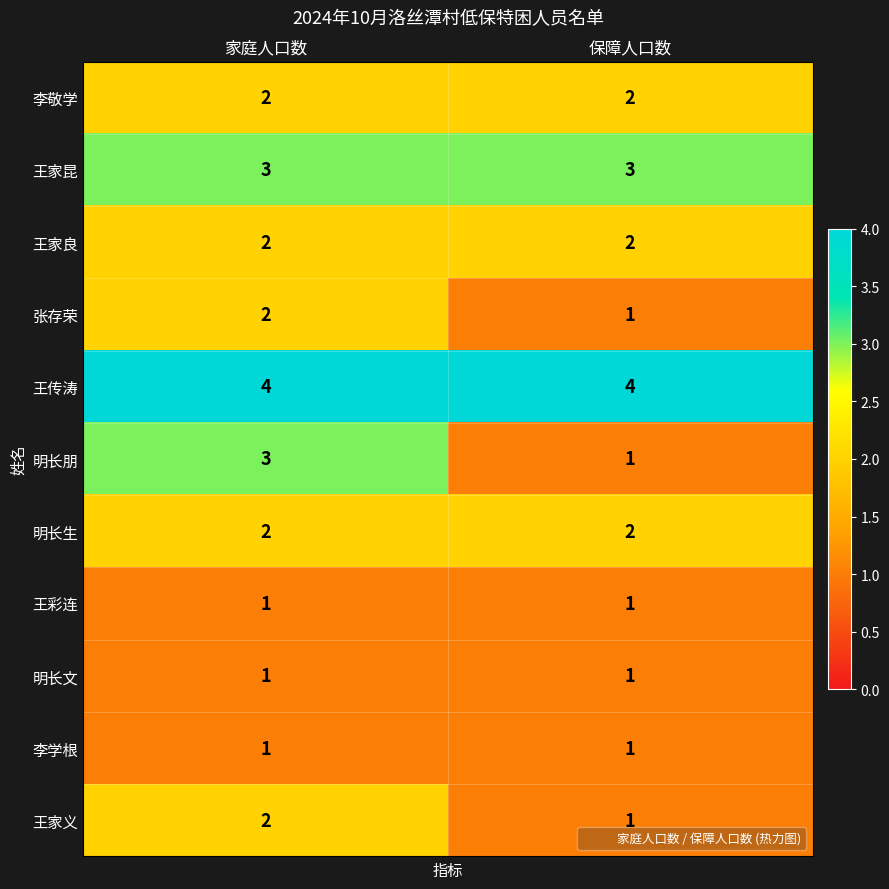

What is the greatest value displayed?

4